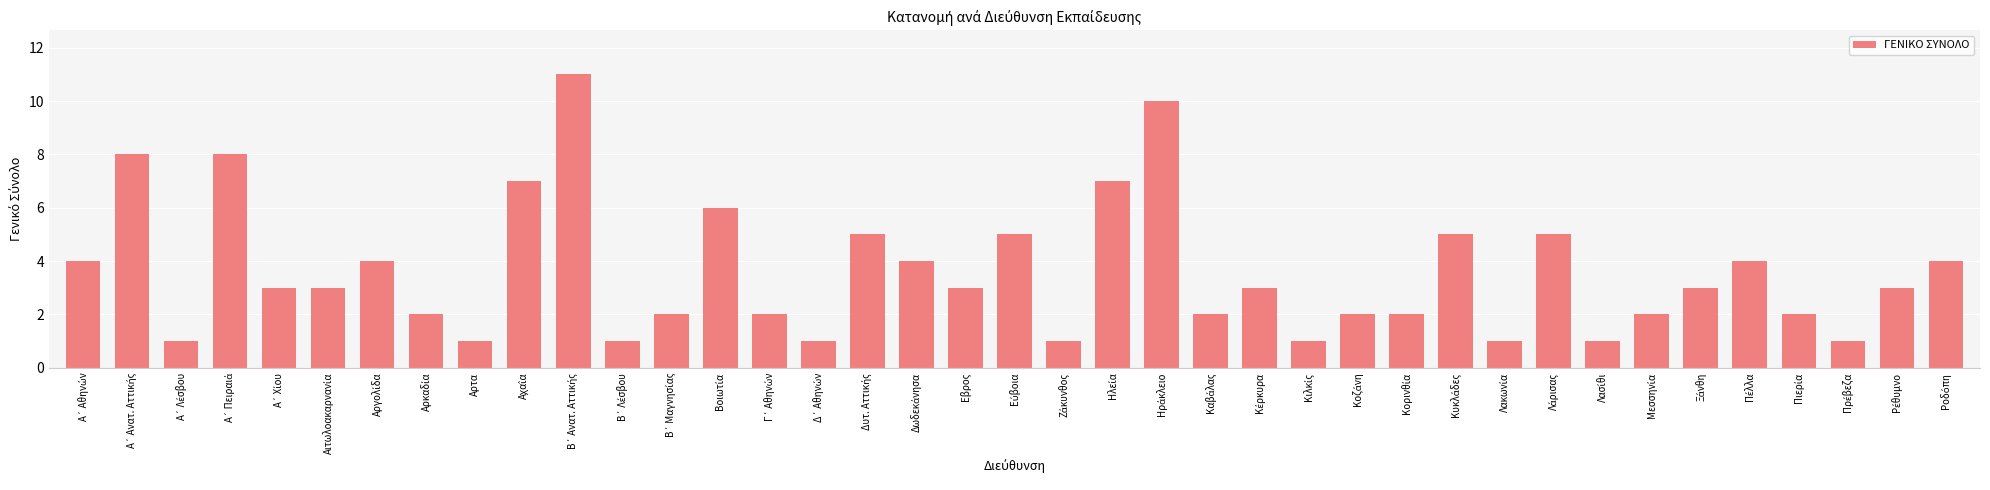

What is the difference between the maximum and minimum values?

10